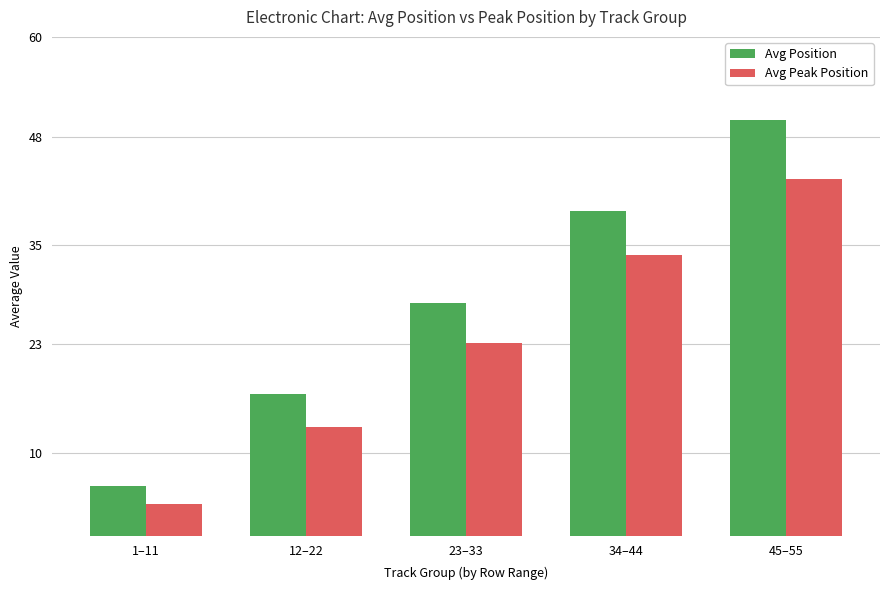

What is the label of the 2nd bar from the left?

12–22